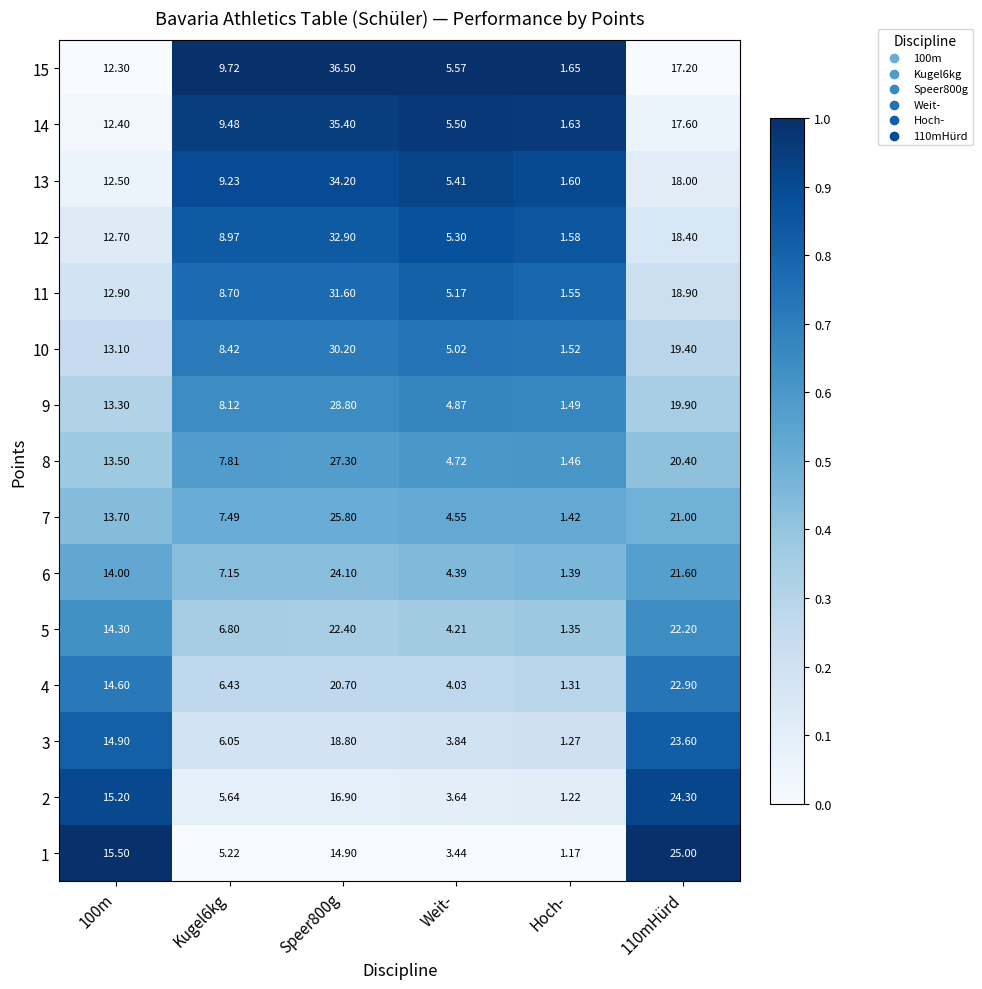

At which category is the sum across all series the highest?

Speer800g